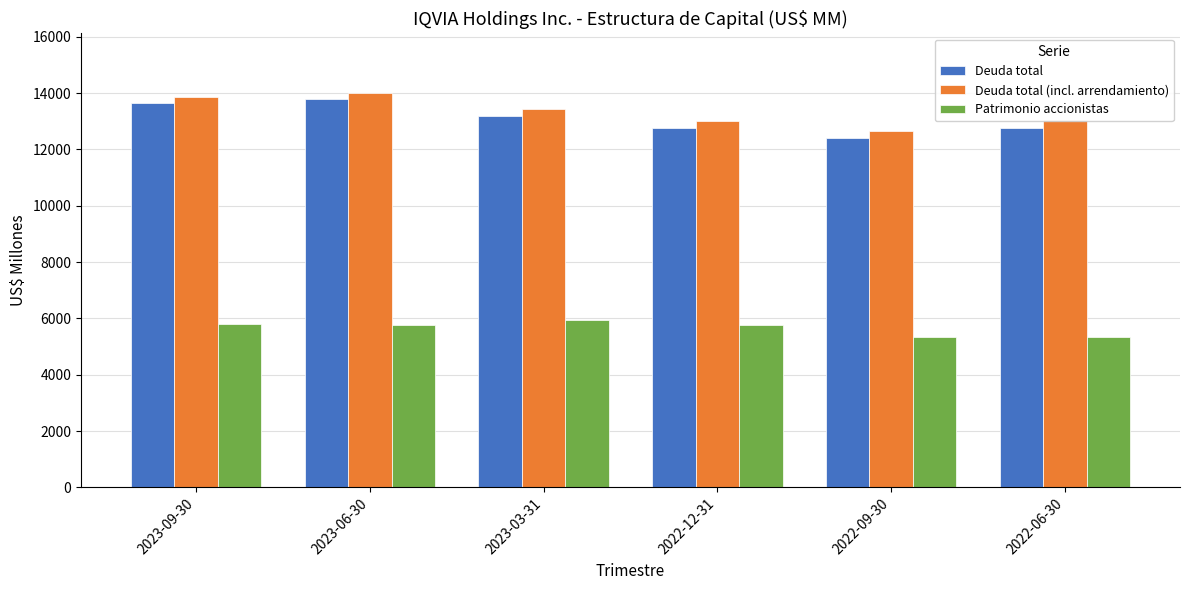

What is the difference between the maximum and minimum values in the Patrimonio accionistas series?

585